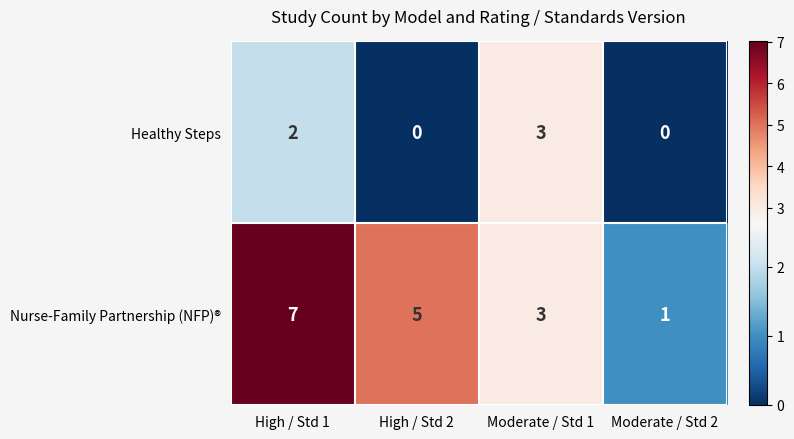

The value of Nurse-Family Partnership (NFP)® at Moderate / Std 1 is 3. True or false?

True